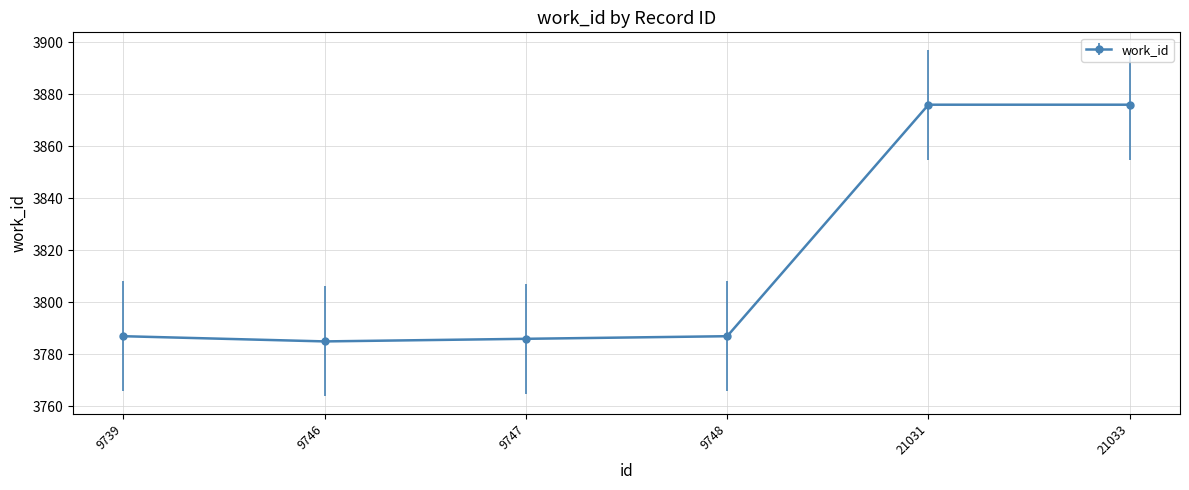

What is the value of the 5th point from the left?

3876